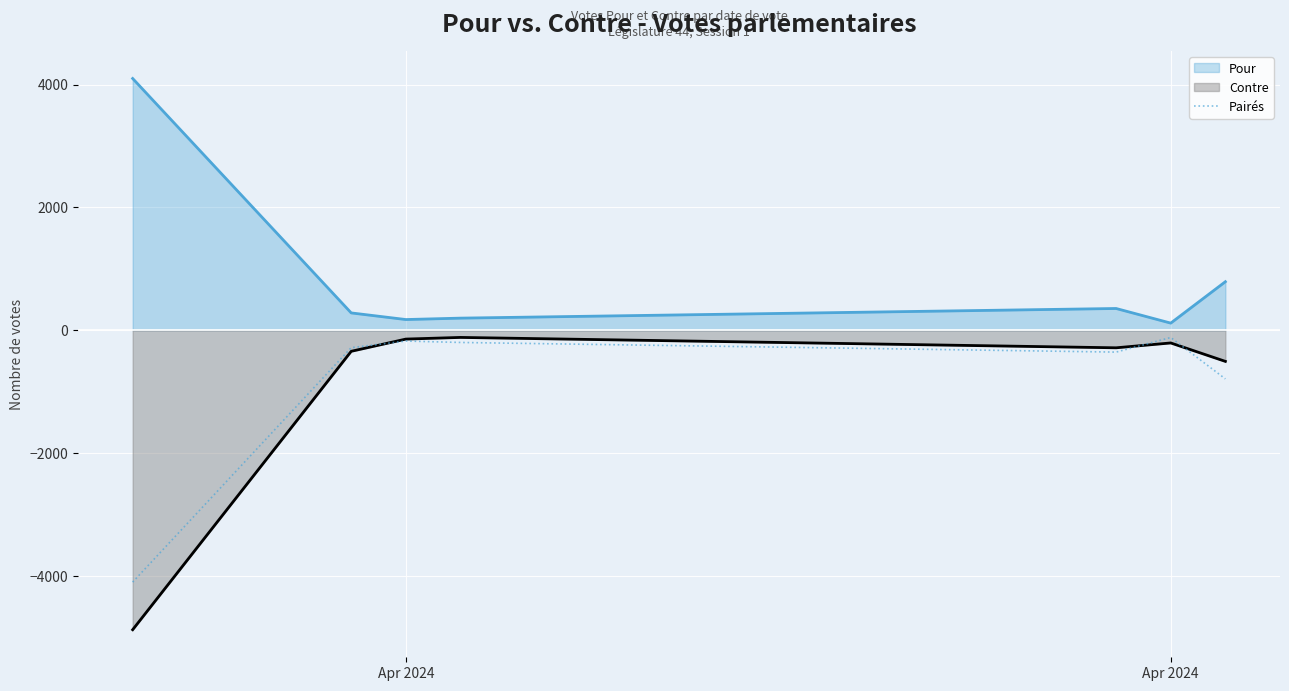

Count the number of categories in the chart.

7